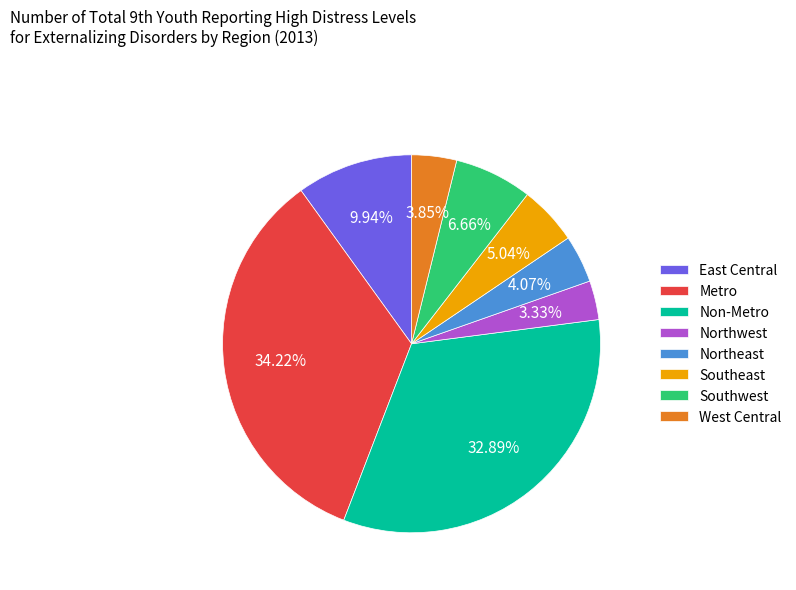

To the nearest percent, what is the difference between the largest and smallest slice percentages?

31%